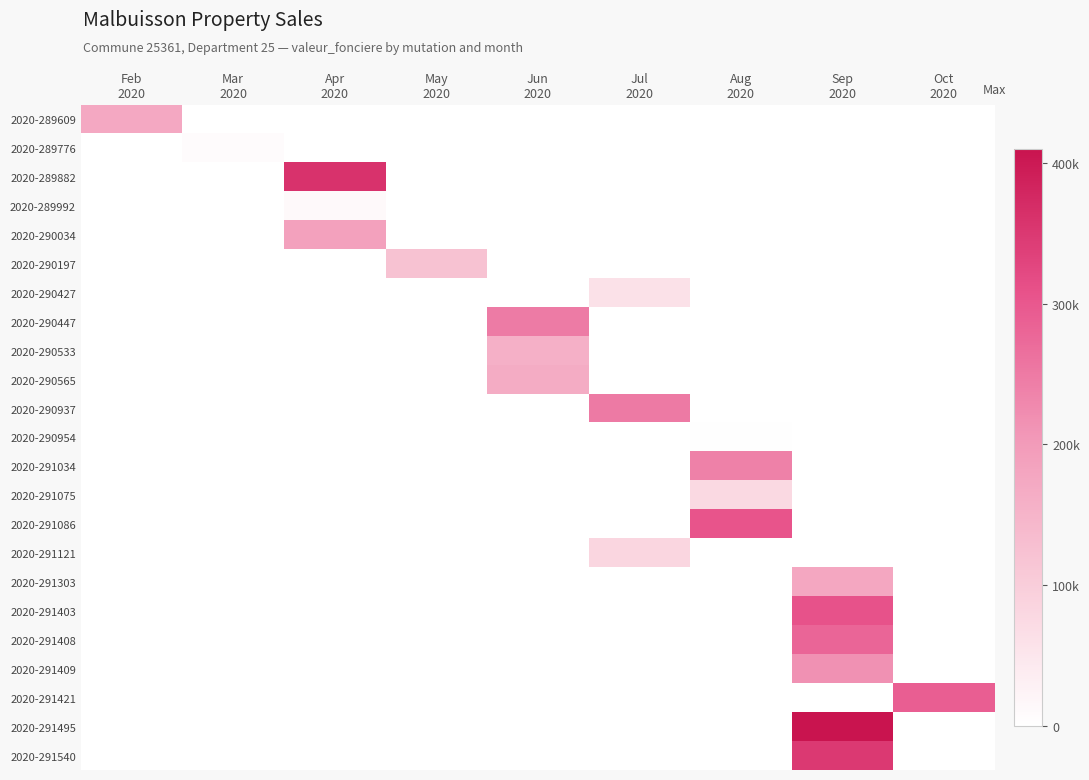

Between Apr 2020 and Jul 2020, which series saw the biggest shift?

2020-289882